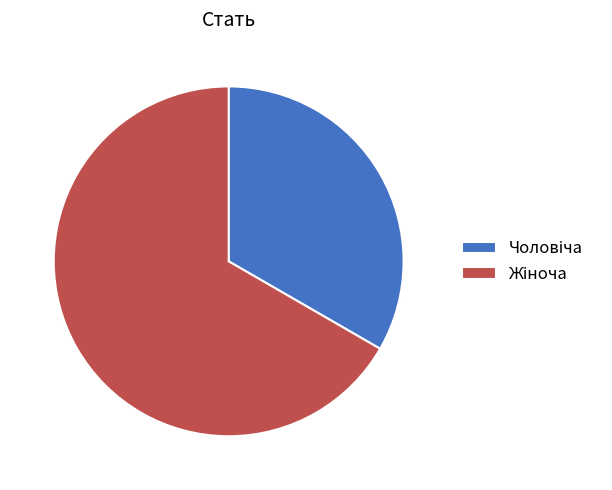

Does any single category account for the majority?

Yes